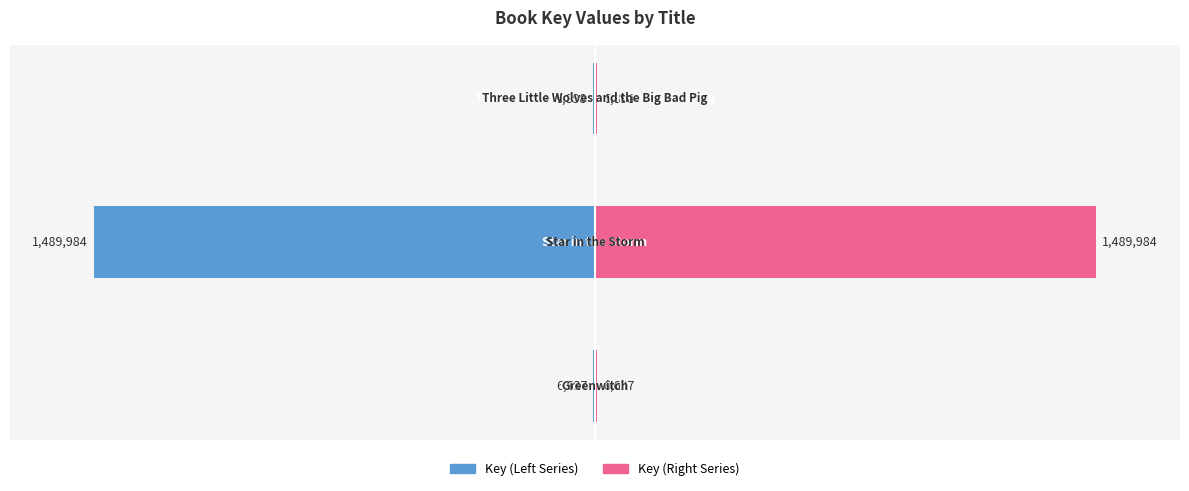

How many distinct data groups are displayed?

2